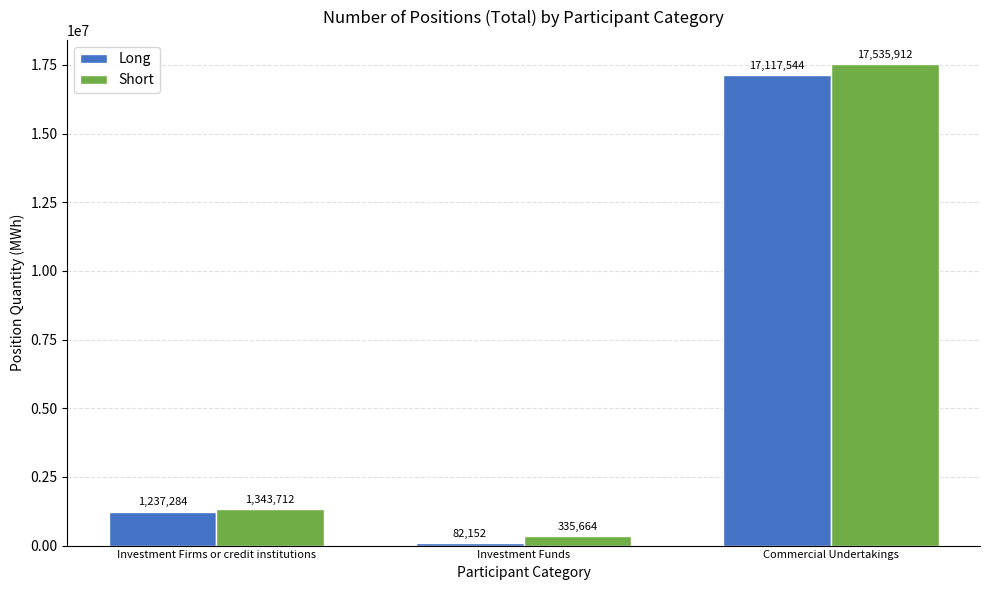

Rank the series at Investment Funds from lowest to highest value.

Long, Short